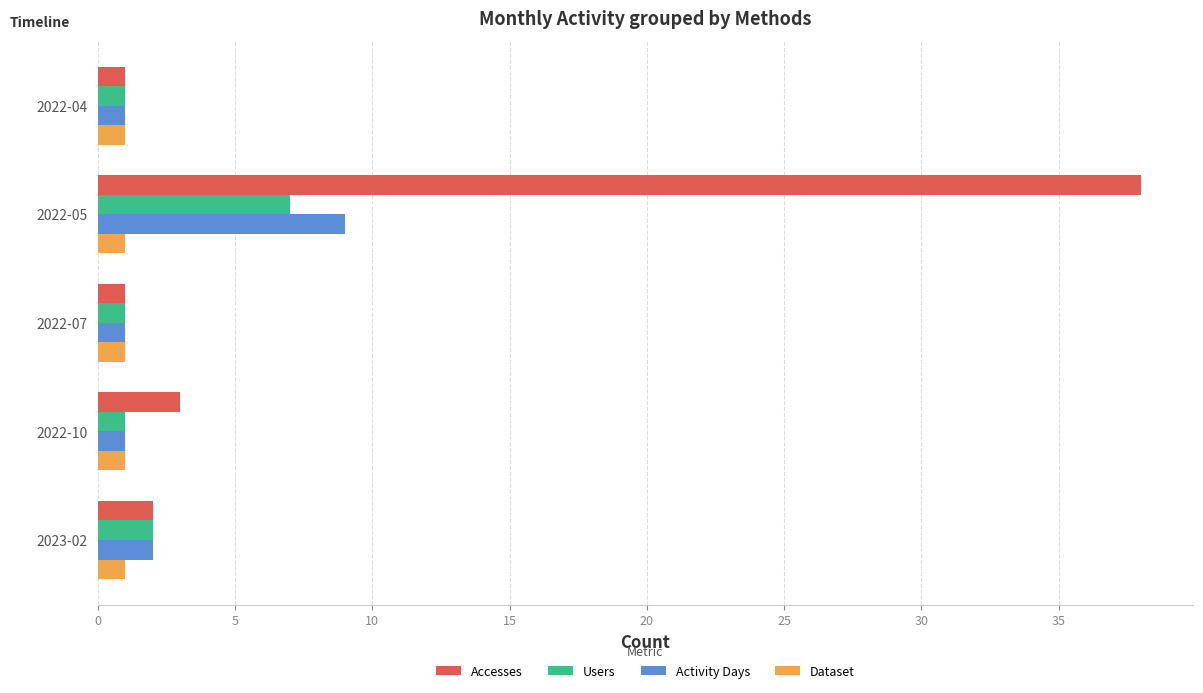

What is the difference between the highest and lowest values at 2022-05?

37